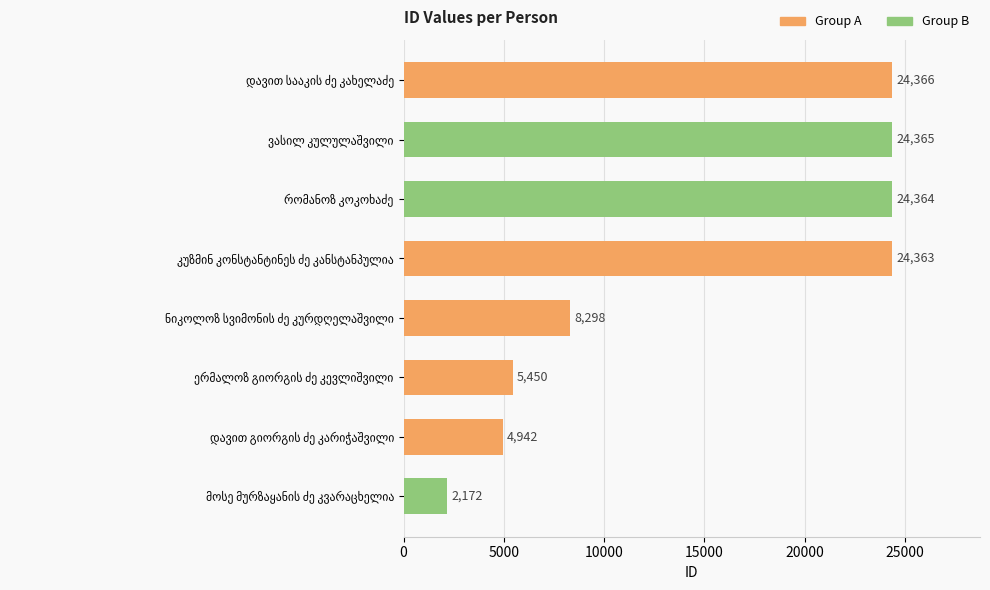

What is the difference between the maximum and minimum values?

22194